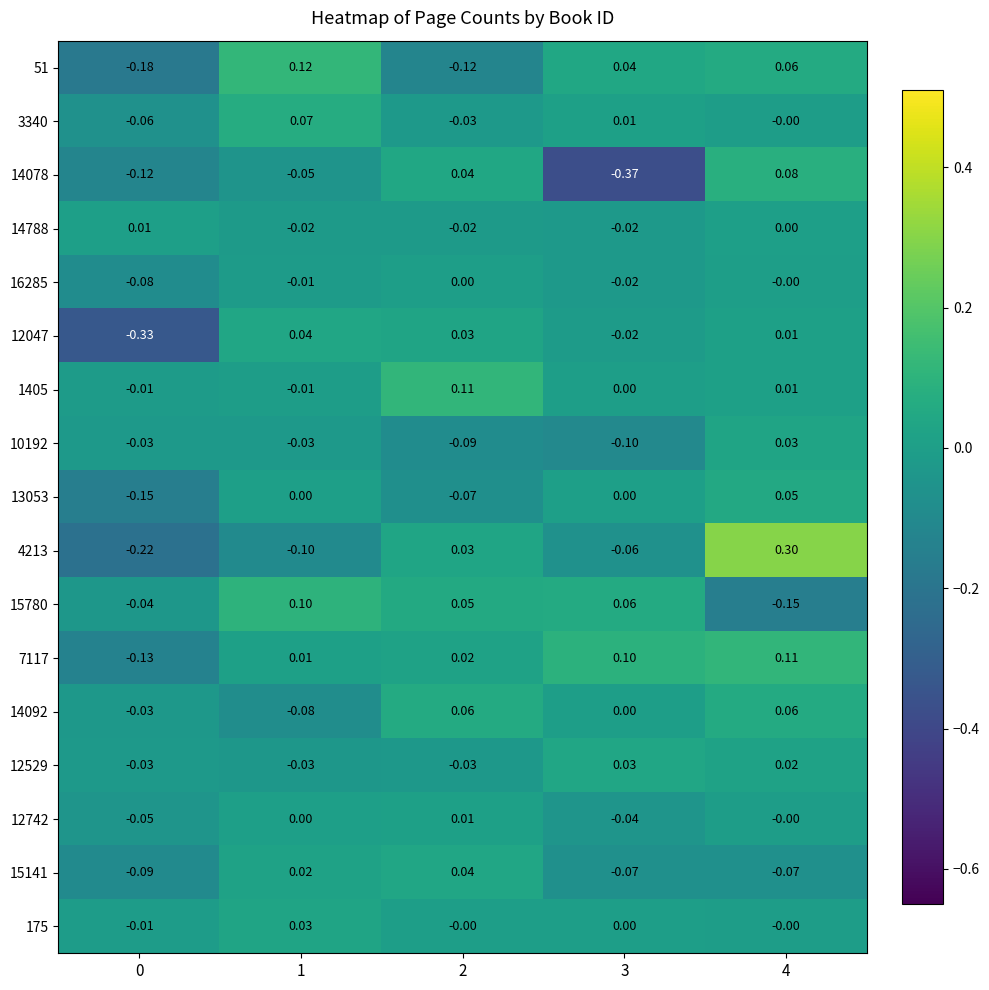

How many values in 12529 are below zero?

3